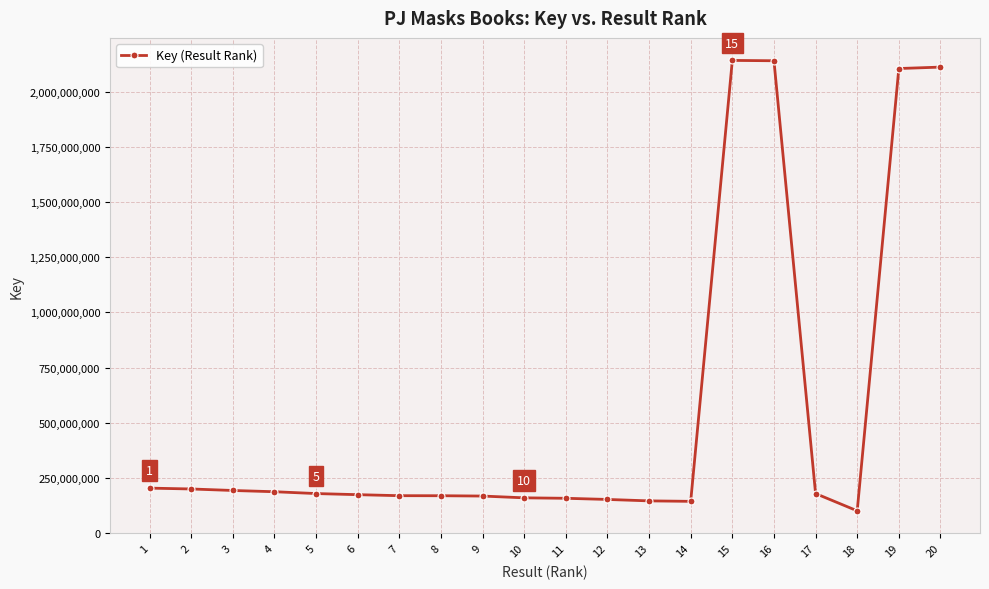

Between 7 and 2, which is larger?

2